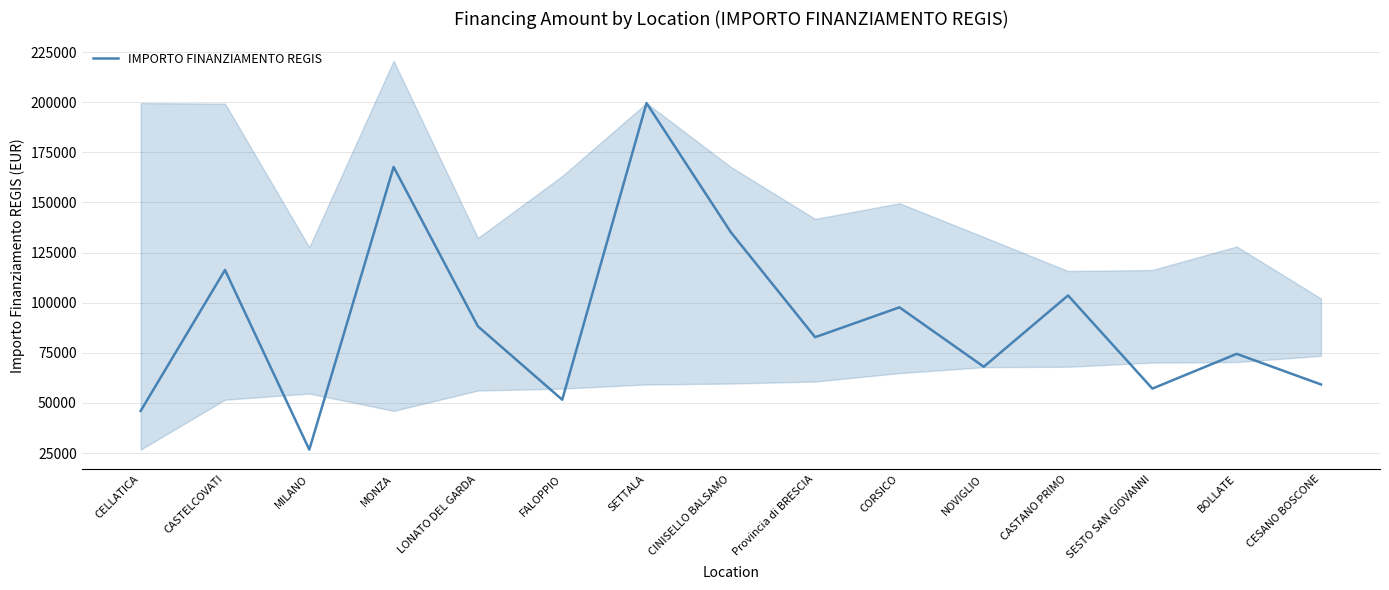

The chart shows a value of 22266.3 at CELLATICA. True or false?

False